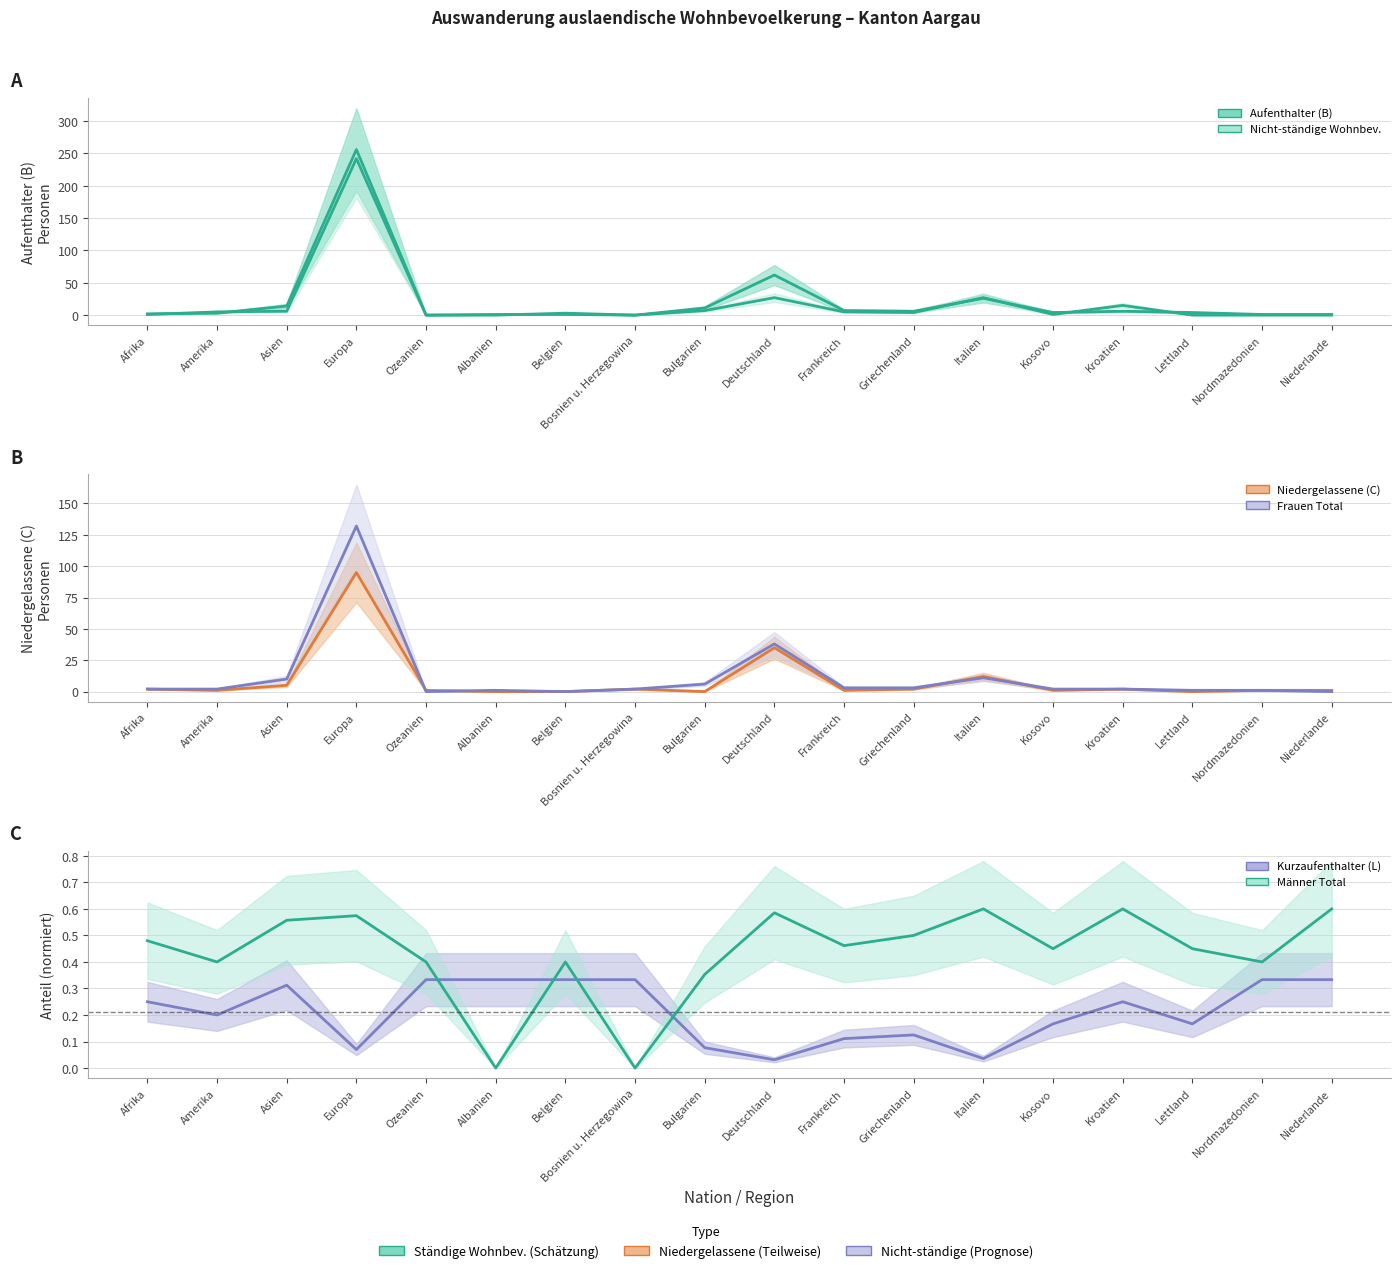

What value does the Niedergelassene (C) series have at Nordmazedonien?

1.0